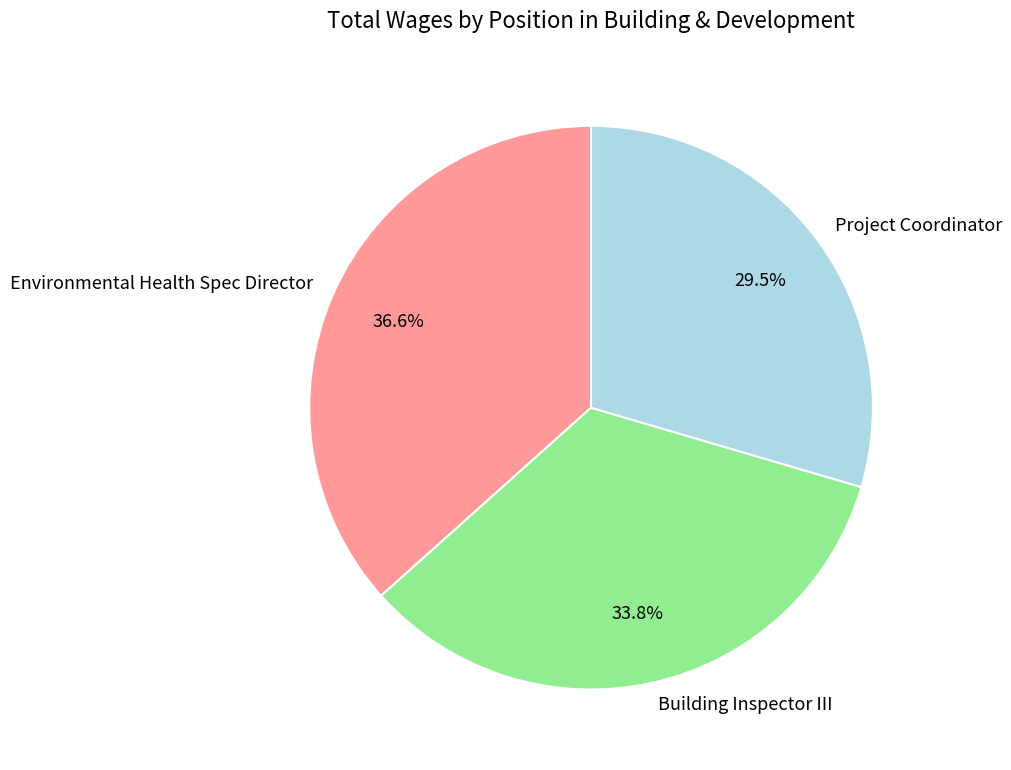

Does Environmental Health Spec Director represent more than half of the total?

No